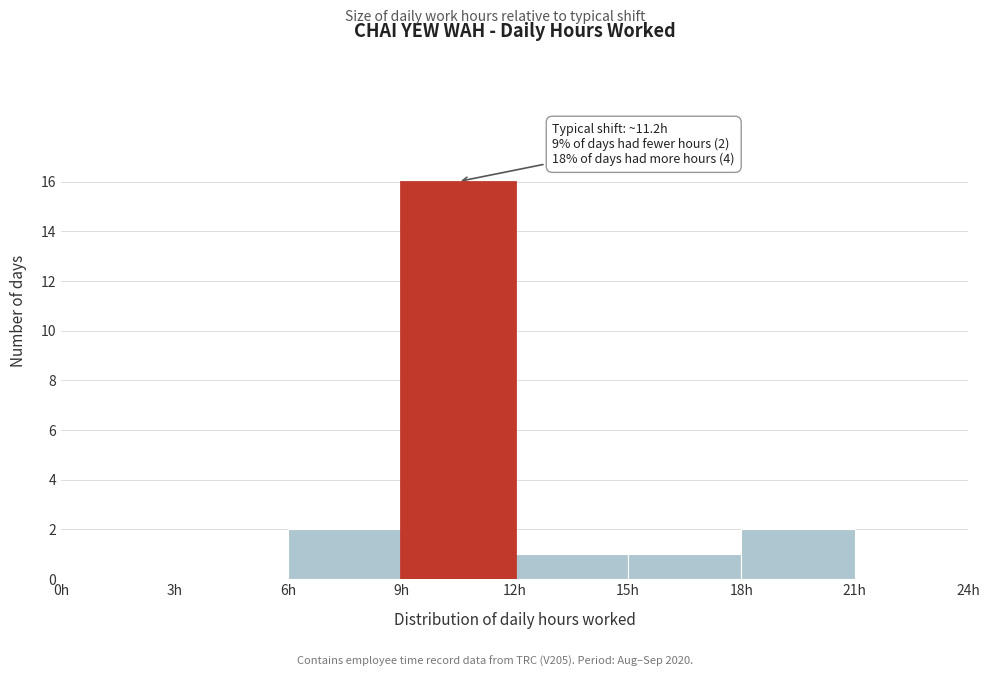

Over which range of the x-axis is the bar tallest?

9 to 12